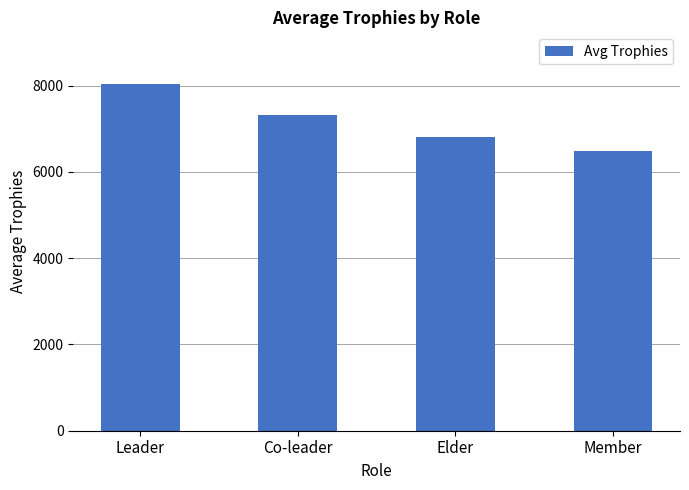

What is the sum of the values at Member and Co-leader?

13792.9